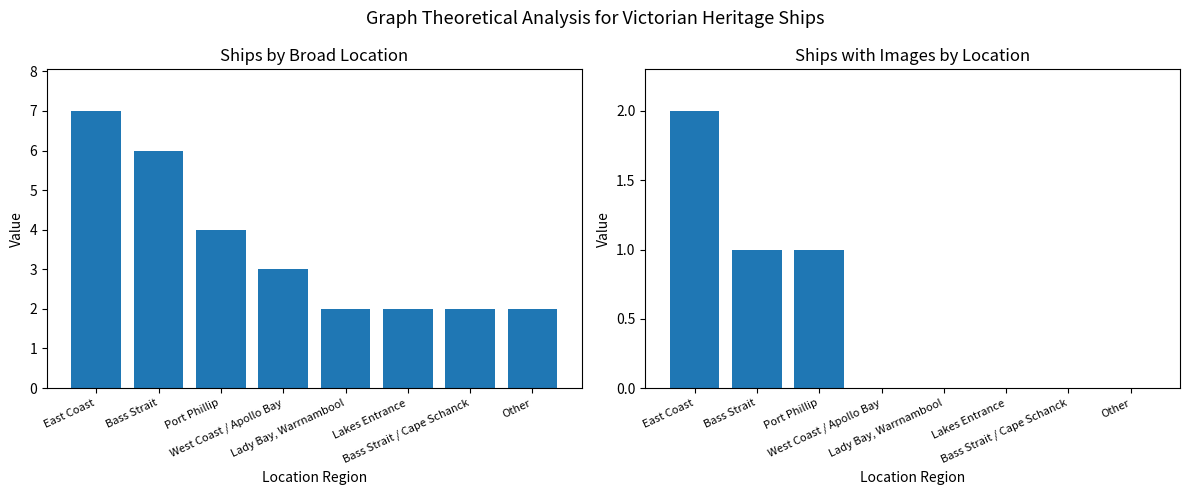

Rank the categories by Ship Count value from highest to lowest.

East Coast, Bass Strait, Port Phillip, West Coast / Apollo Bay, Lady Bay, Warrnambool, Lakes Entrance, Bass Strait / Cape Schanck, Other